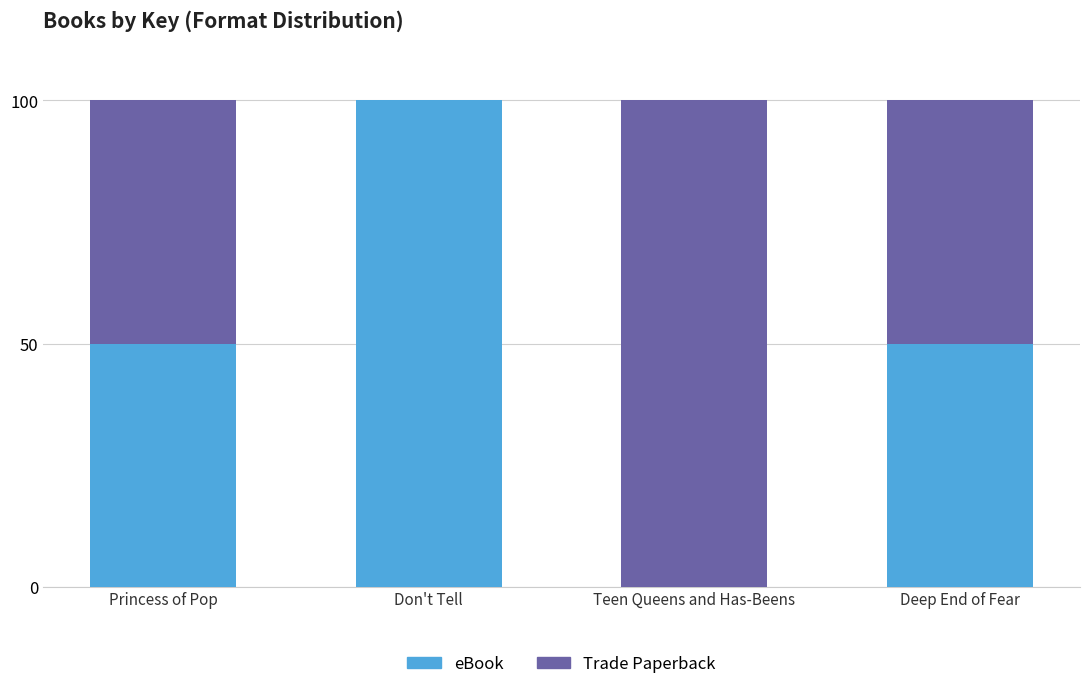

What is the total value across all series at Deep End of Fear?

100